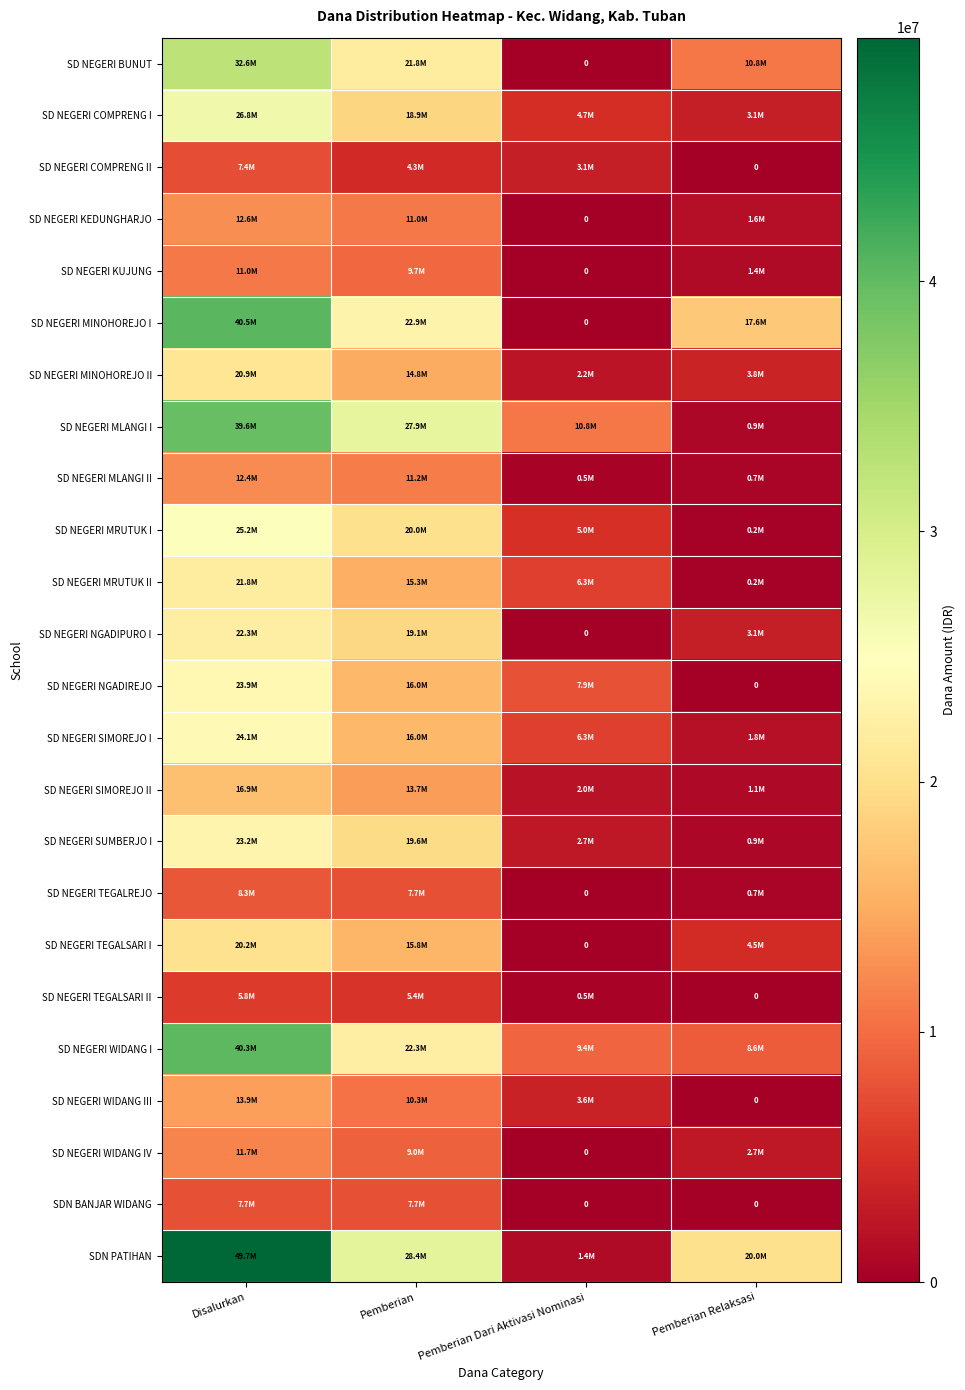

How many values in the SD NEGERI BUNUT series exceed 21825000?

1